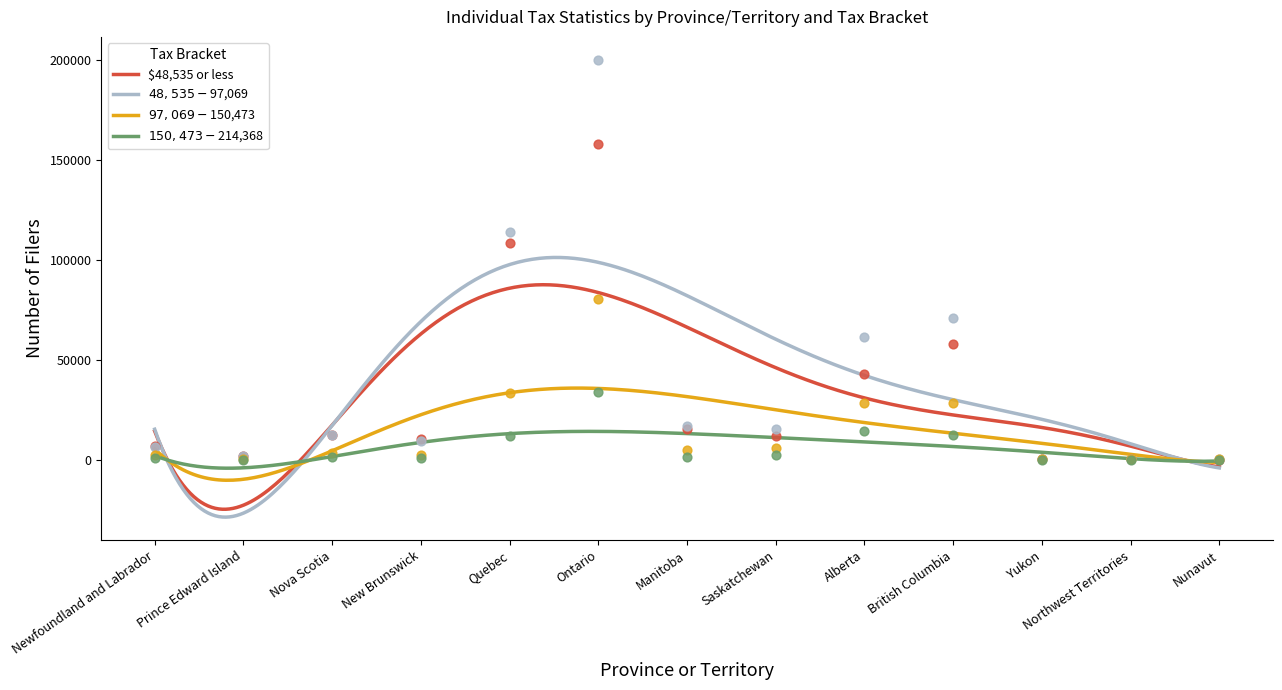

At which category is the sum across all series the highest?

Ontario